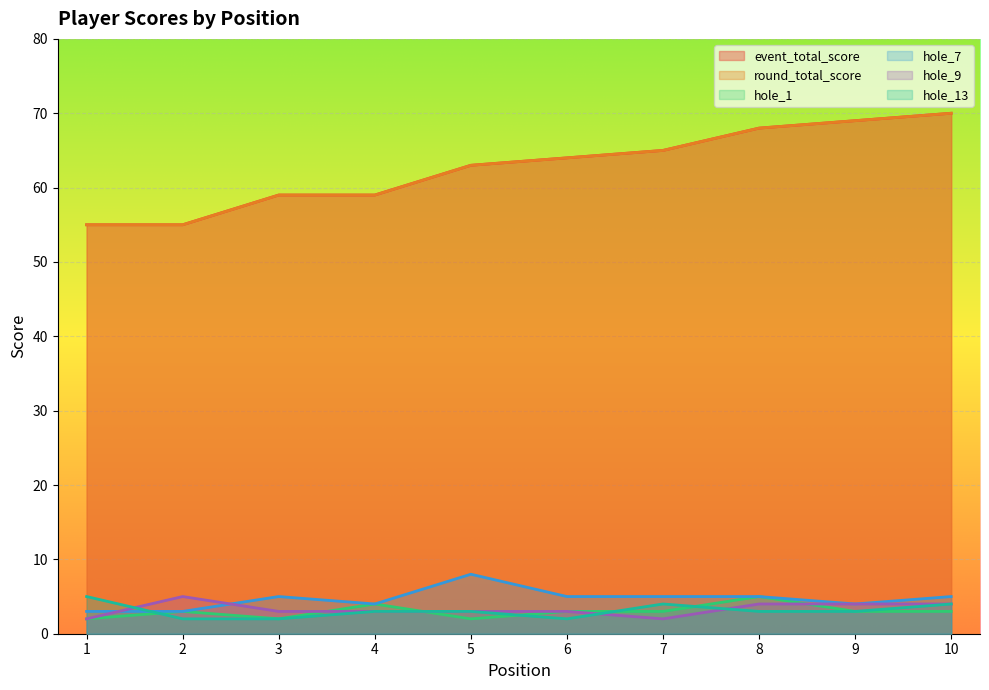

What is the maximum value shown in the chart?

70